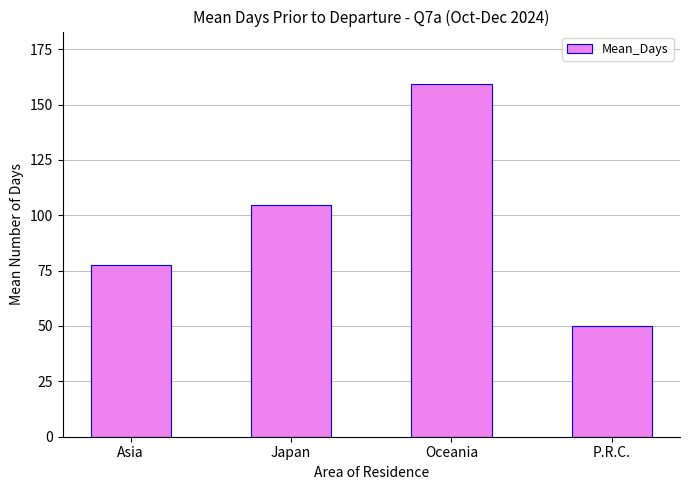

The value at P.R.C. is 34.6. True or false?

False